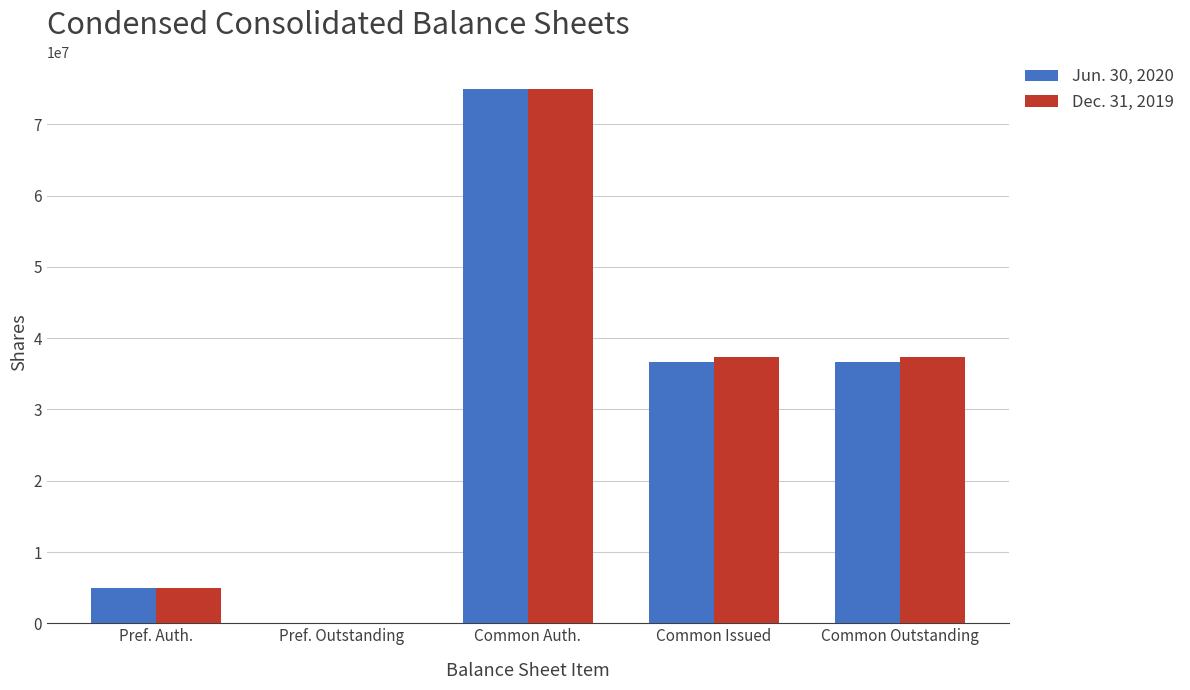

What is the maximum value shown in the chart?

75000000